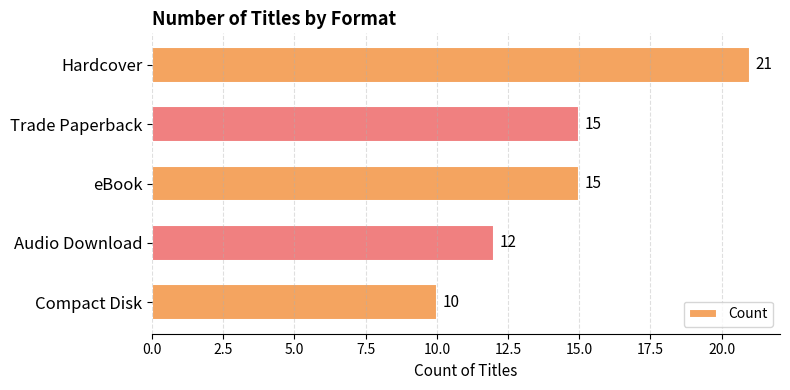

Which label corresponds to the smallest value in the chart?

Compact Disk